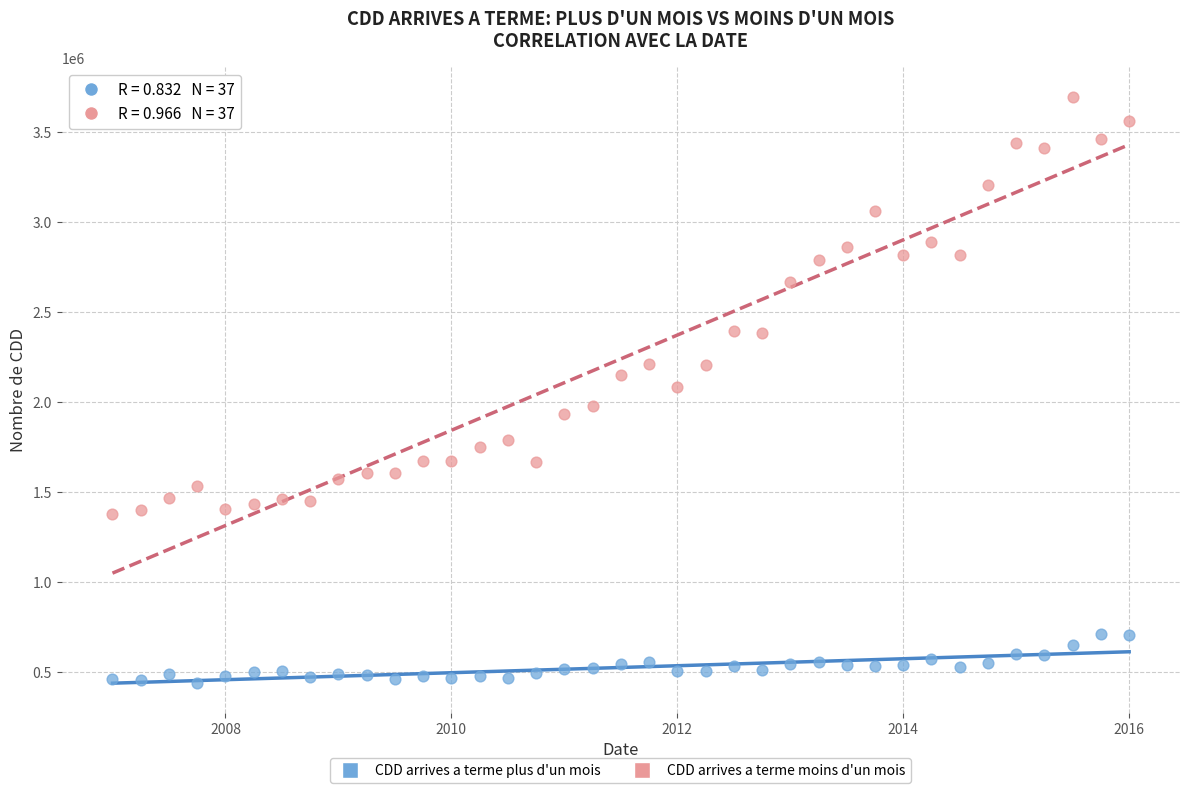

Across all data points, what is the range of Y values (max minus min)?

3260500